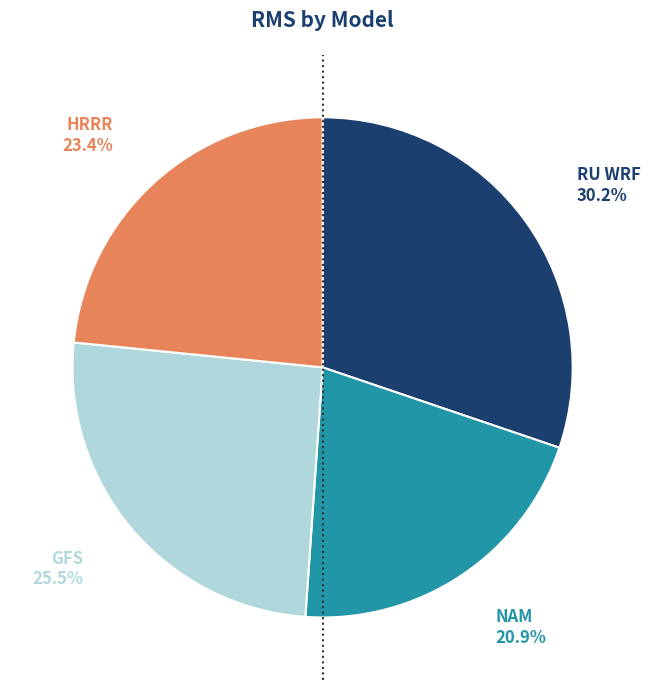

Does HRRR account for over 50% of the chart?

No